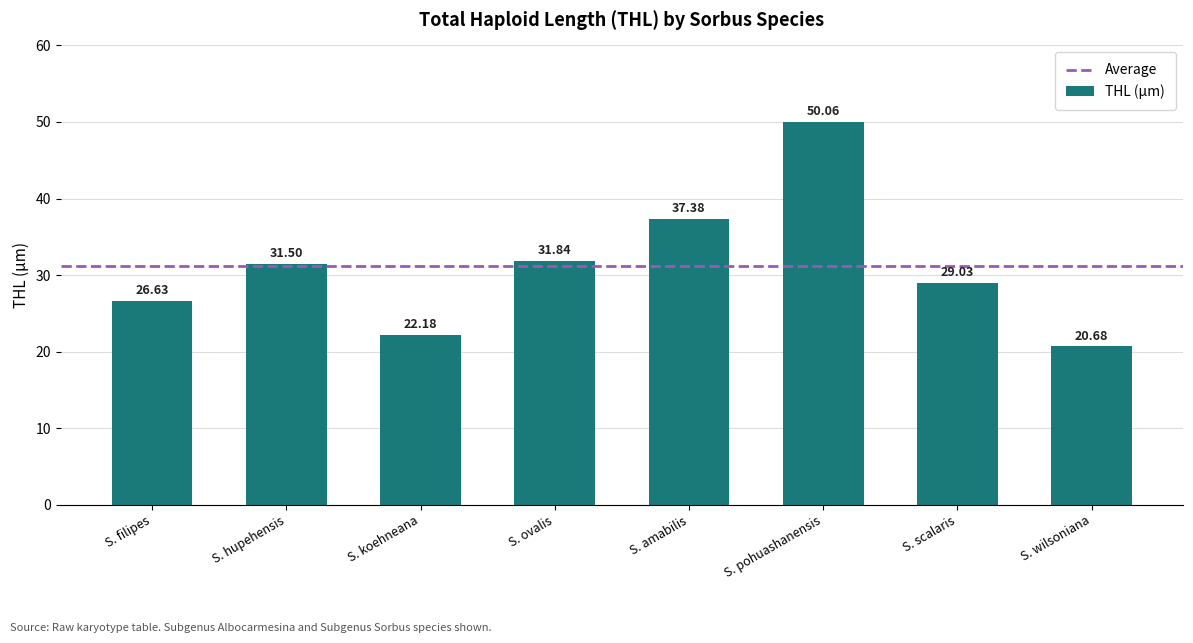

Reading left to right, list all the values displayed in this chart.

26.6	31.5	22.2	31.8	37.4	50.1	29.0	20.7